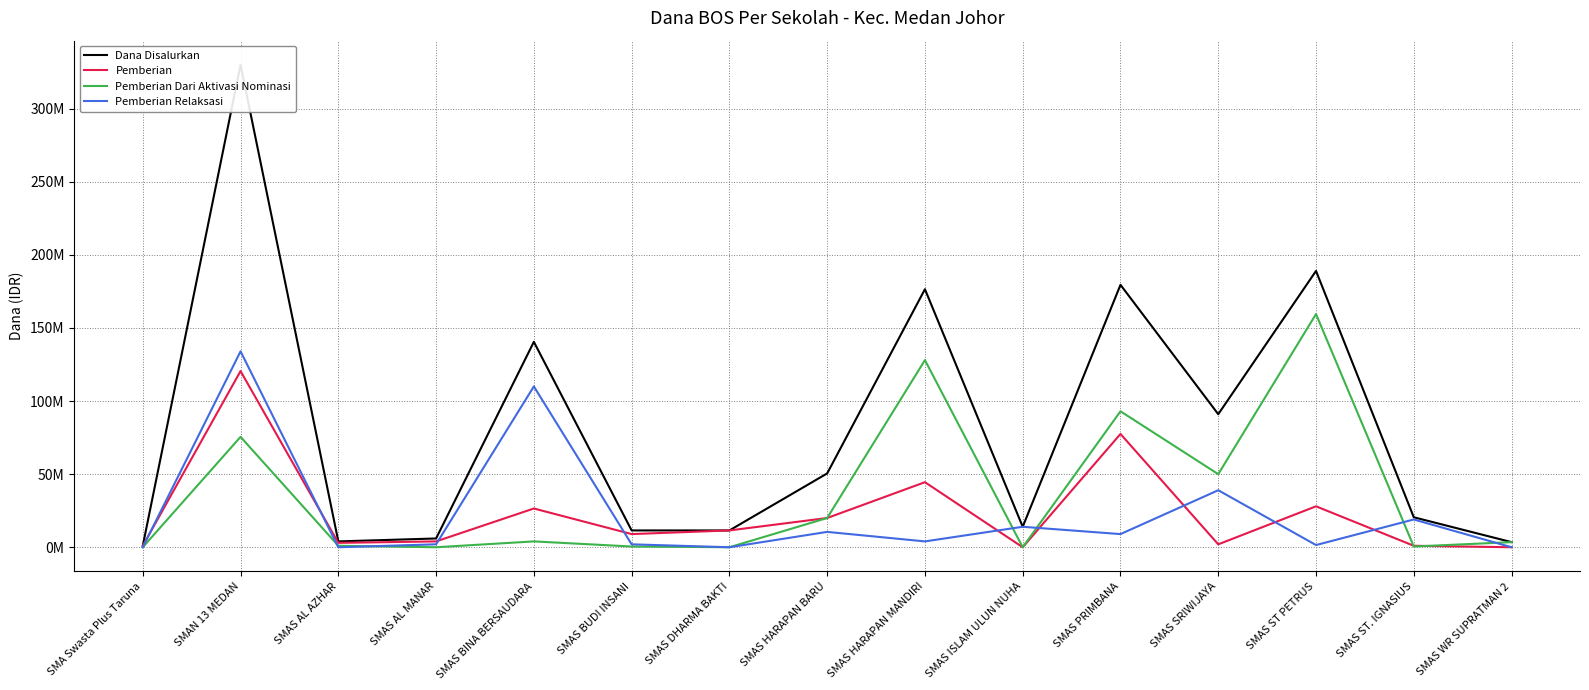

What is the difference between the maximum and second lowest values in the Pemberian series?

120500000